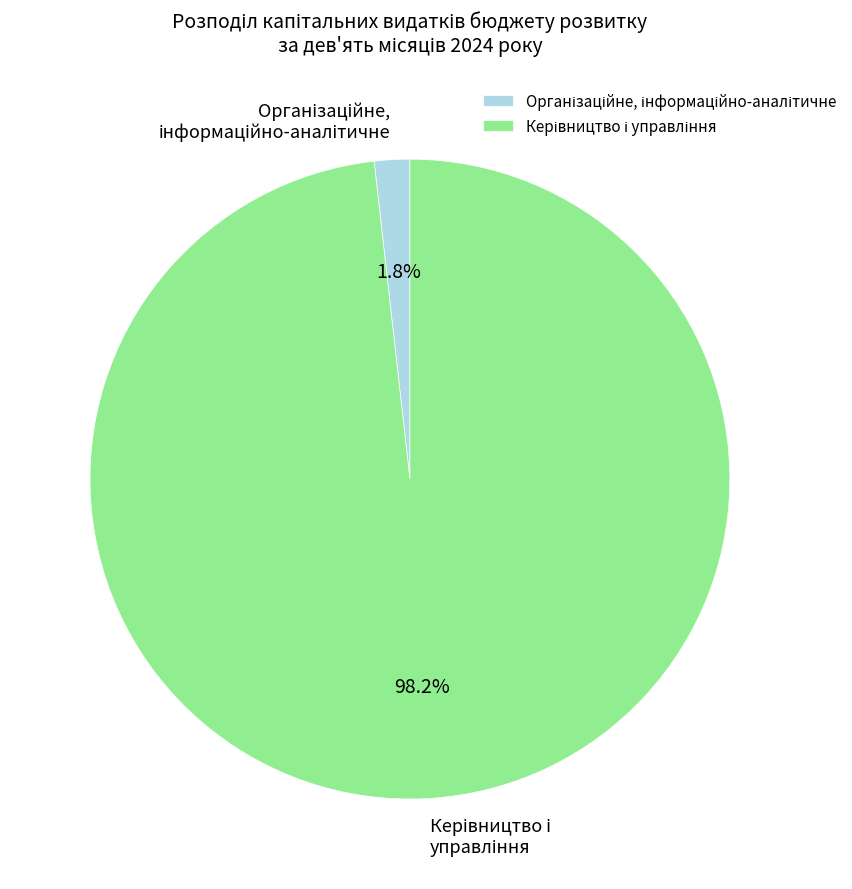

Count the number of slices in the pie.

2